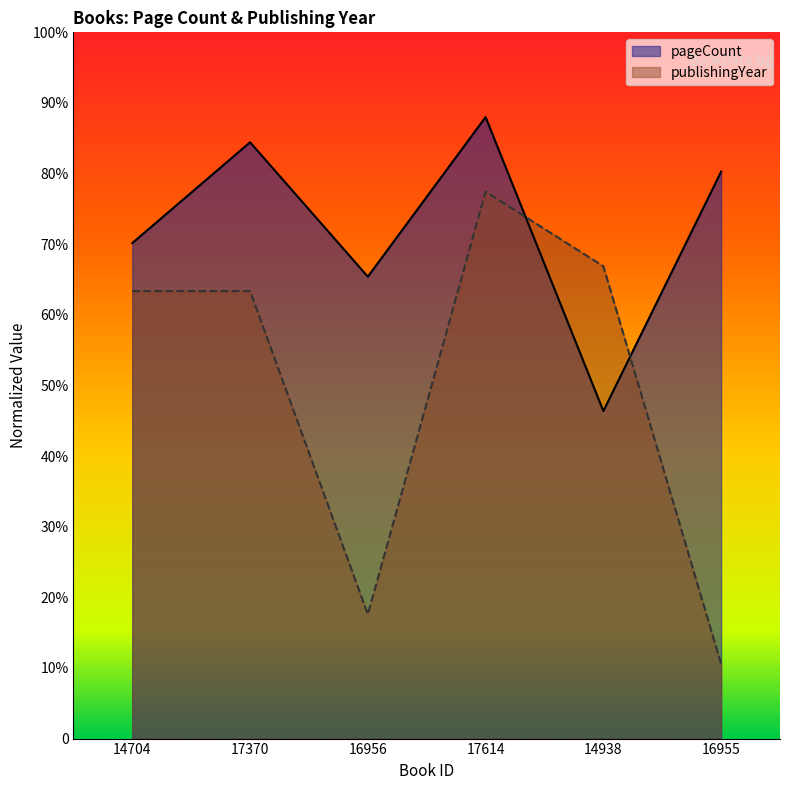

Reading left to right, list all the values displayed in this chart.

pageCount: 1754.1	2110.8	1635.1	2200.0	1159.5	2006.8
publishingYear: 1584.0	1584.0	440.0	1936.0	1672.0	264.0